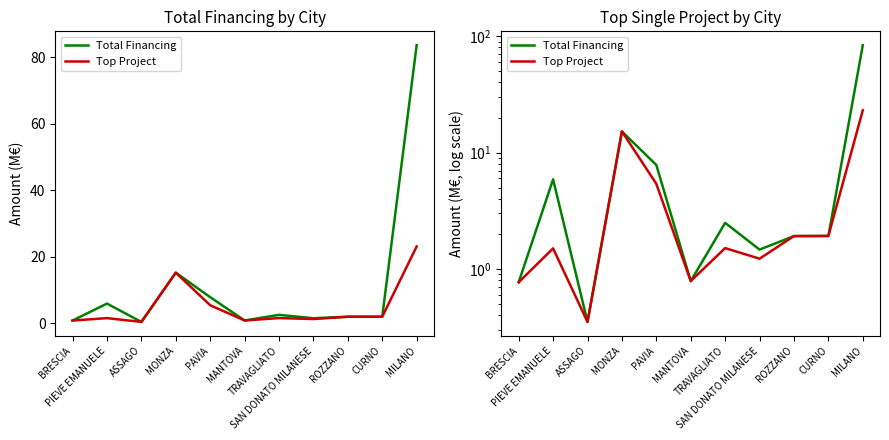

Reading right to left, transcribe all the data shown in this chart.

Total Financing: 83.7	1.9	1.9	1.5	2.5	0.8	7.8	15.2	0.3	5.9	0.8
Top Project: 23.1	1.9	1.9	1.2	1.5	0.8	5.4	15.2	0.3	1.5	0.8